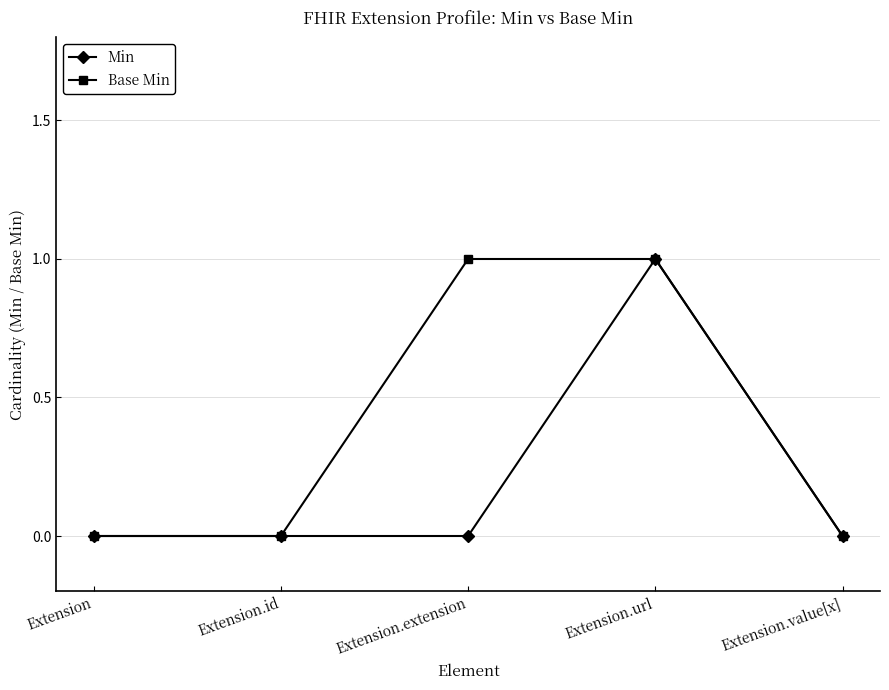

What position from the left is Extension.id?

2